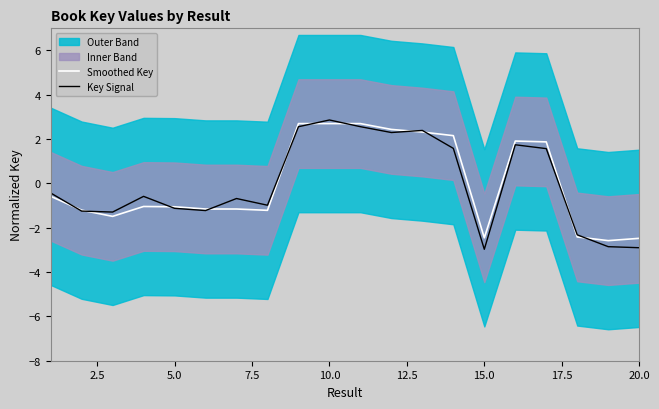

True or false: Key Signal has a value of -4.5 at 20.0.

False